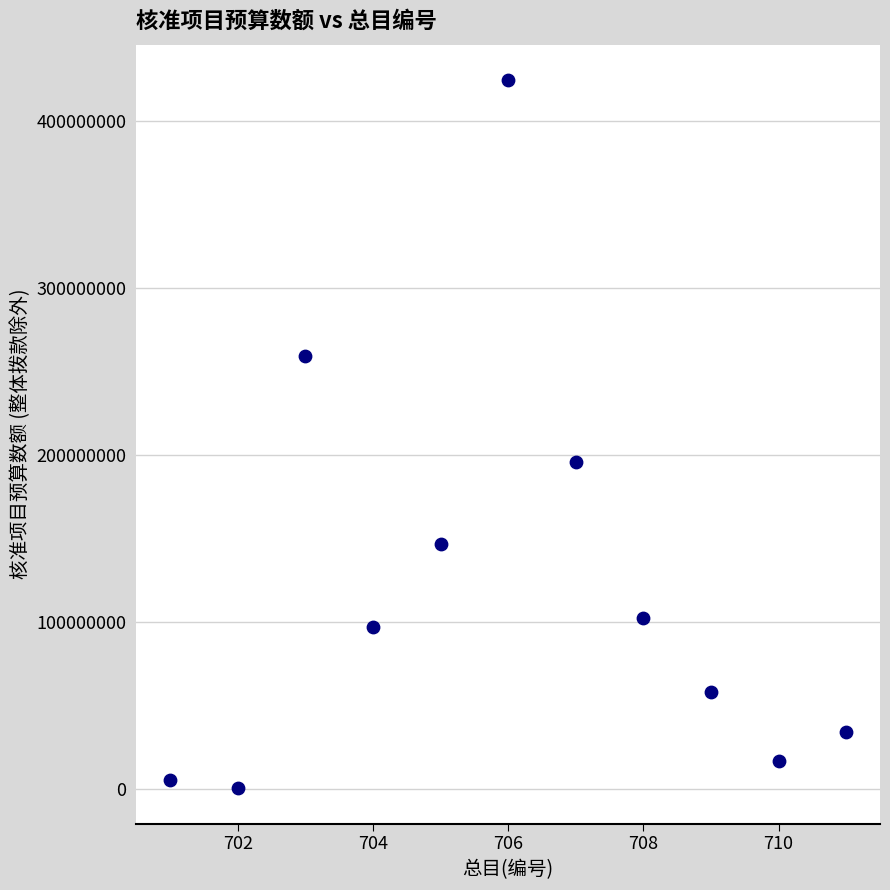

What is the average X value?

706